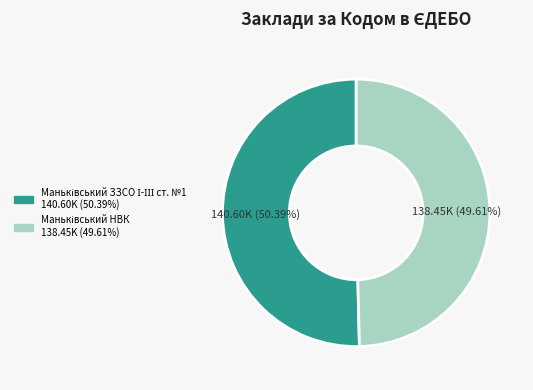

Is there any slice that represents more than half of the pie?

Yes